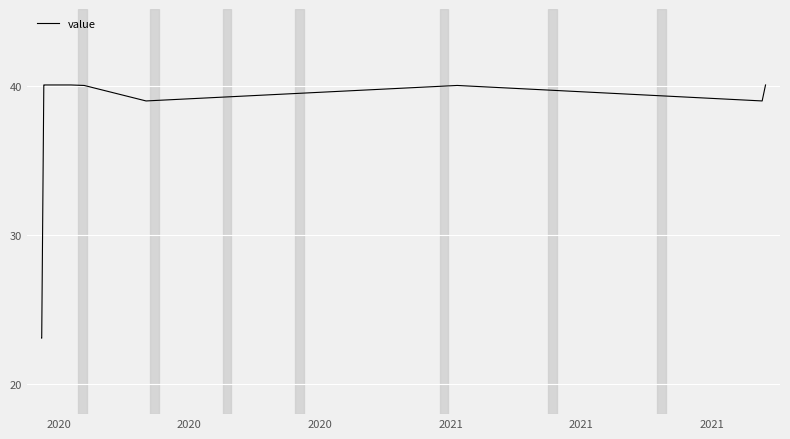

What is the minimum value shown in the chart?

23.1